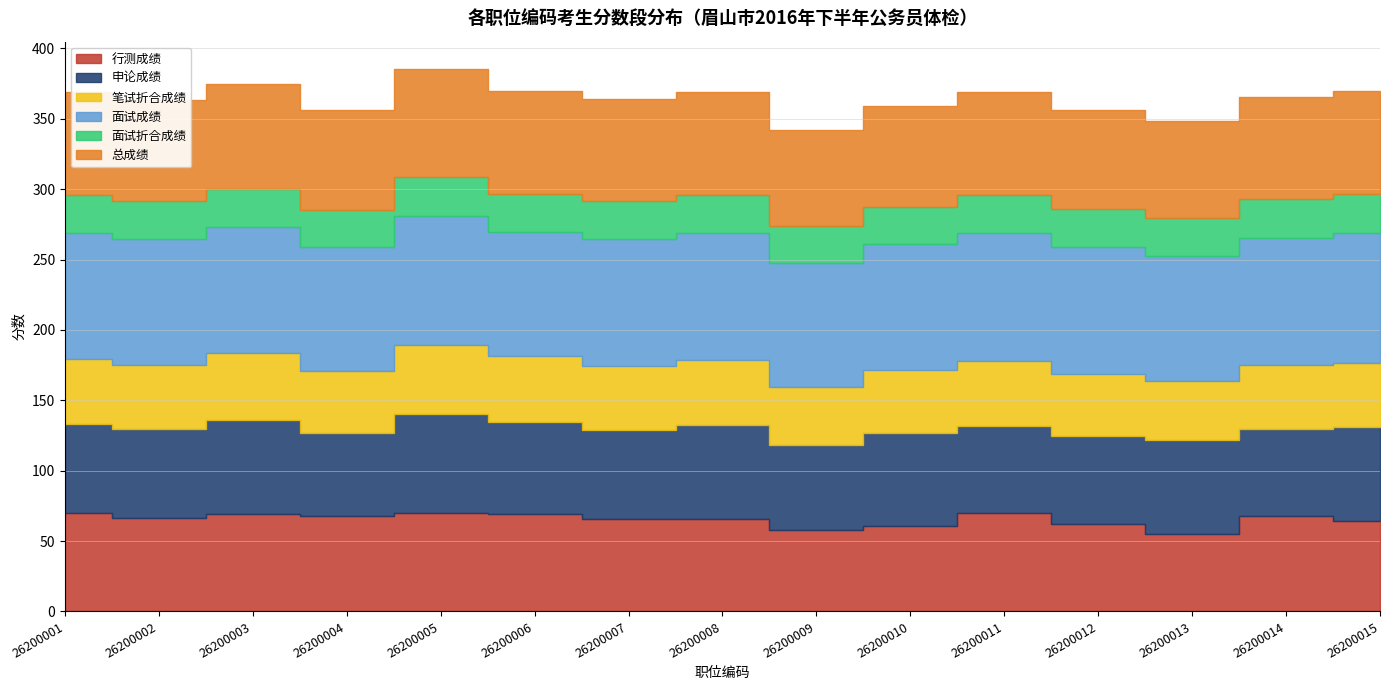

What is the smallest value displayed?

26.4